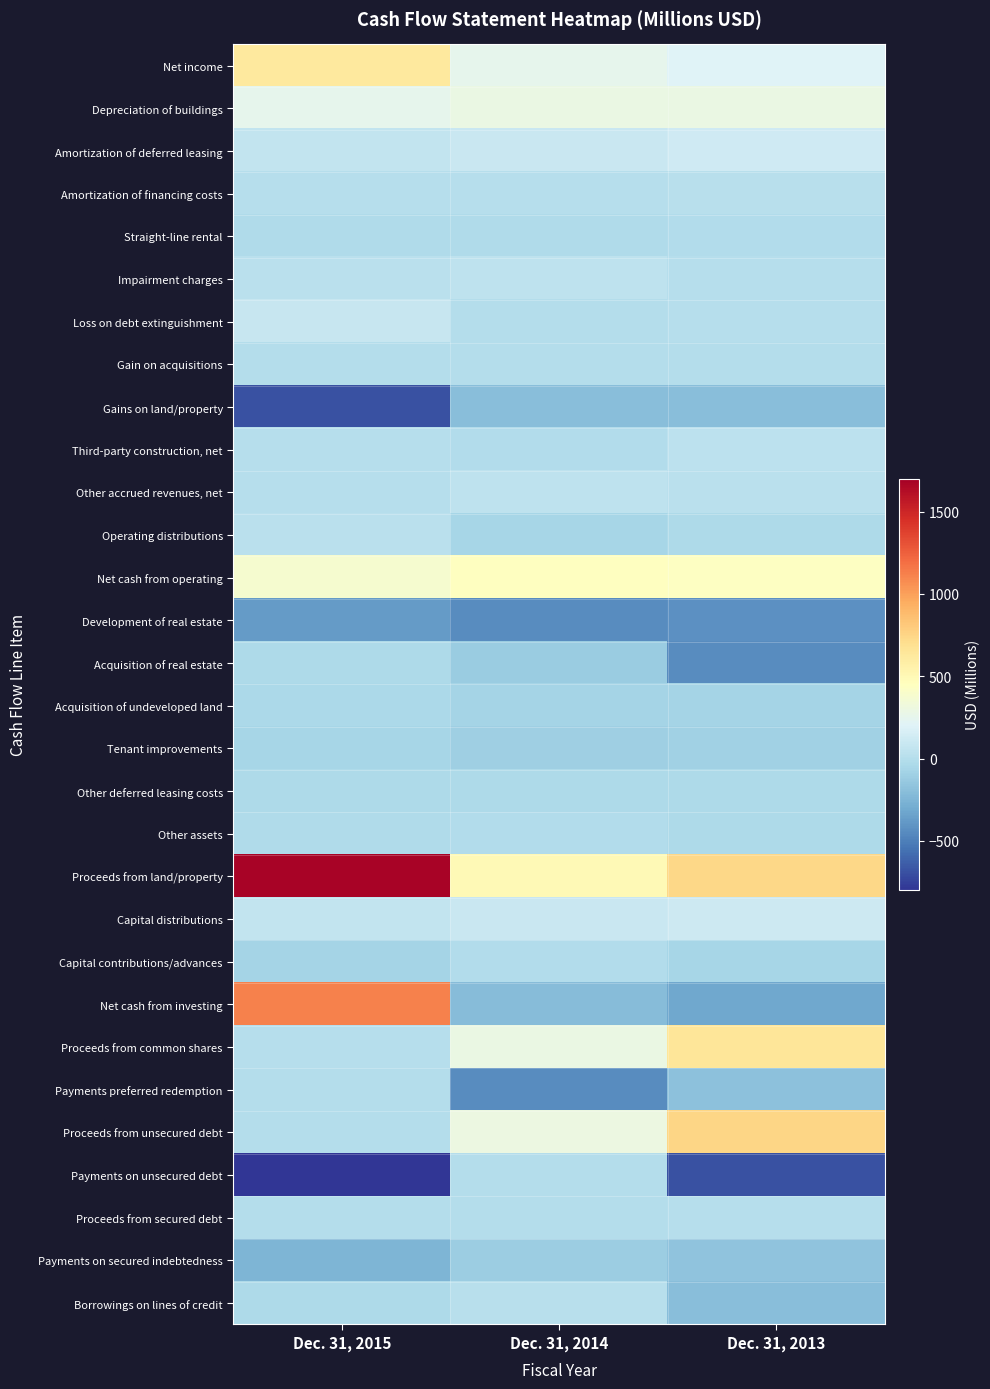

What is the maximum value shown in the chart?

1675.7